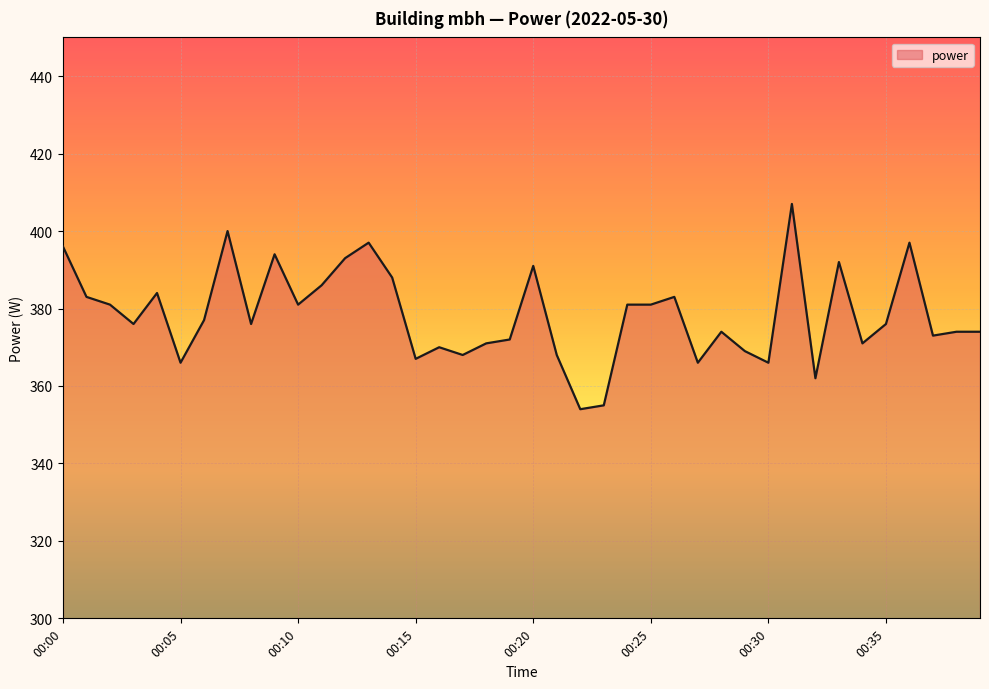

Reading left to right, what are all the values shown in this chart?

396	383	381	376	384	366	377	400	376	394	381	386	393	397	388	367	370	368	371	372	391	368	354	355	381	381	383	366	374	369	366	407	362	392	371	376	397	373	374	374